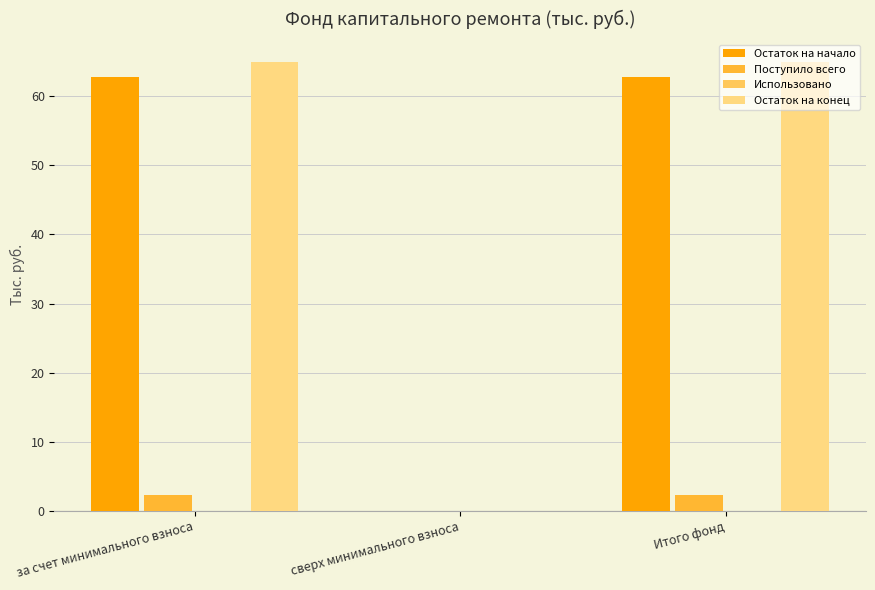

Reading right to left, list all the values displayed in this chart.

Остаток на начало: Итого фонд=62.8	сверх минимального взноса=0.0	за счет минимального взноса=62.8
Поступило всего: Итого фонд=2.2	сверх минимального взноса=0.0	за счет минимального взноса=2.2
Остаток на конец: Итого фонд=65.0	сверх минимального взноса=0.0	за счет минимального взноса=65.0